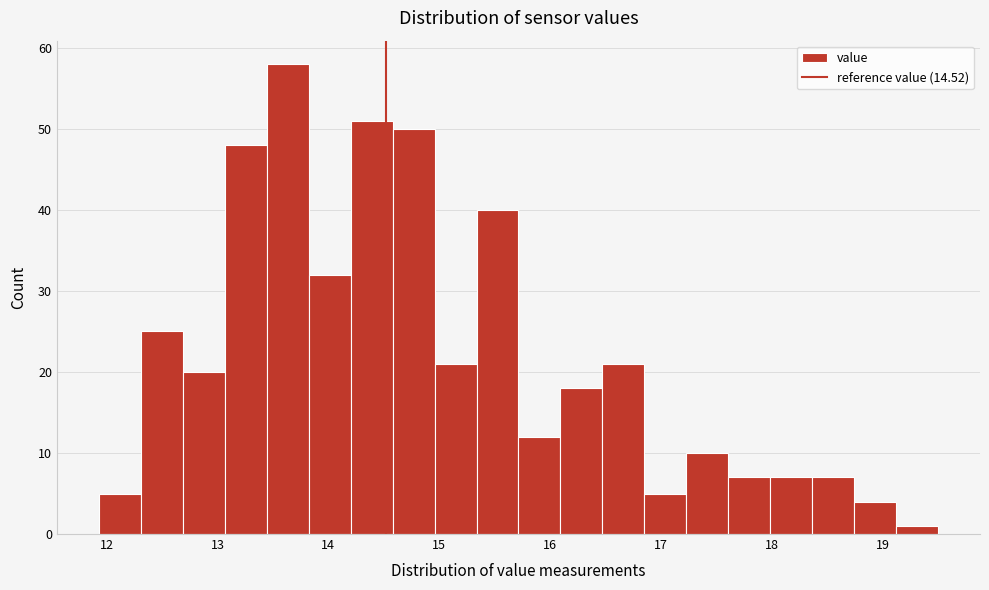

Around what value on the x-axis is the tallest bar? Give the approximate position of its centre, as read against the axis.

13.6